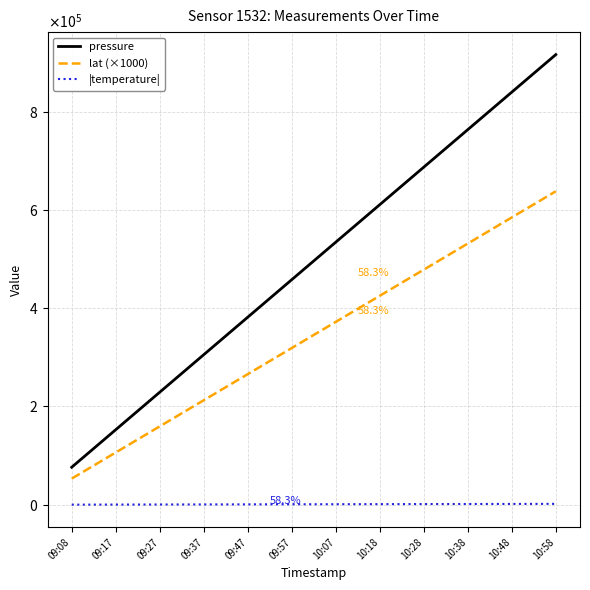

What is the value of the lat (×1000) point at the 11th from the left?

584870.0